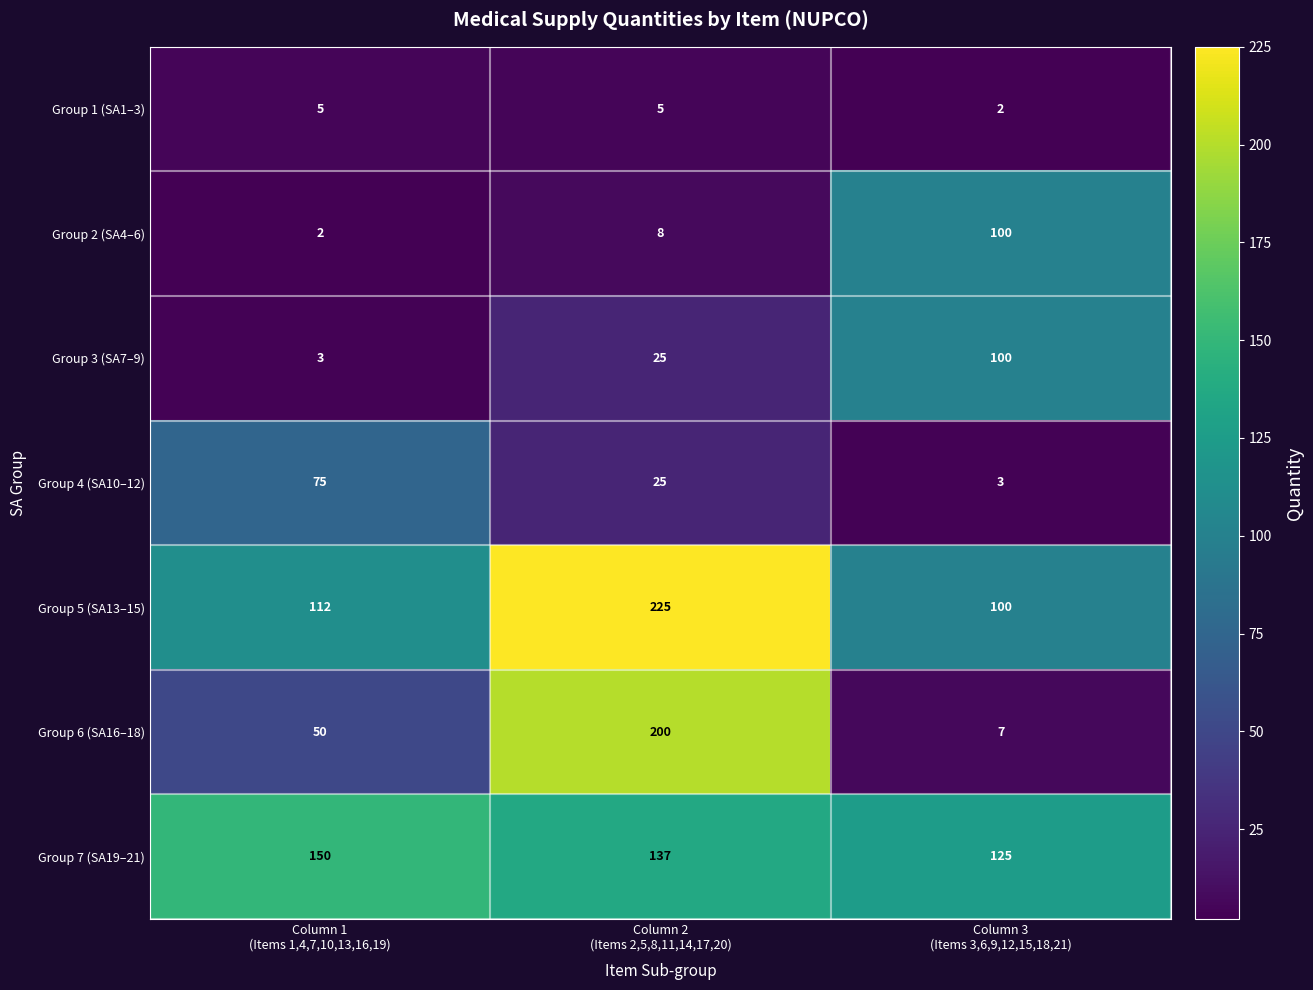

What is the maximum value for Group 7 (SA19–21)?

150